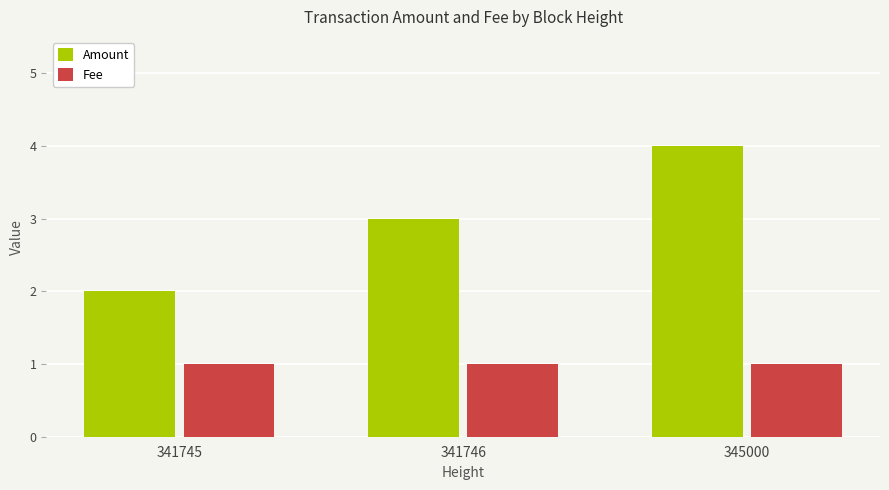

Reading left to right, what are all the values shown in this chart?

Amount: 341745=2.0	341746=3.0	345000=4.0
Fee: 341745=1.0	341746=1.0	345000=1.0